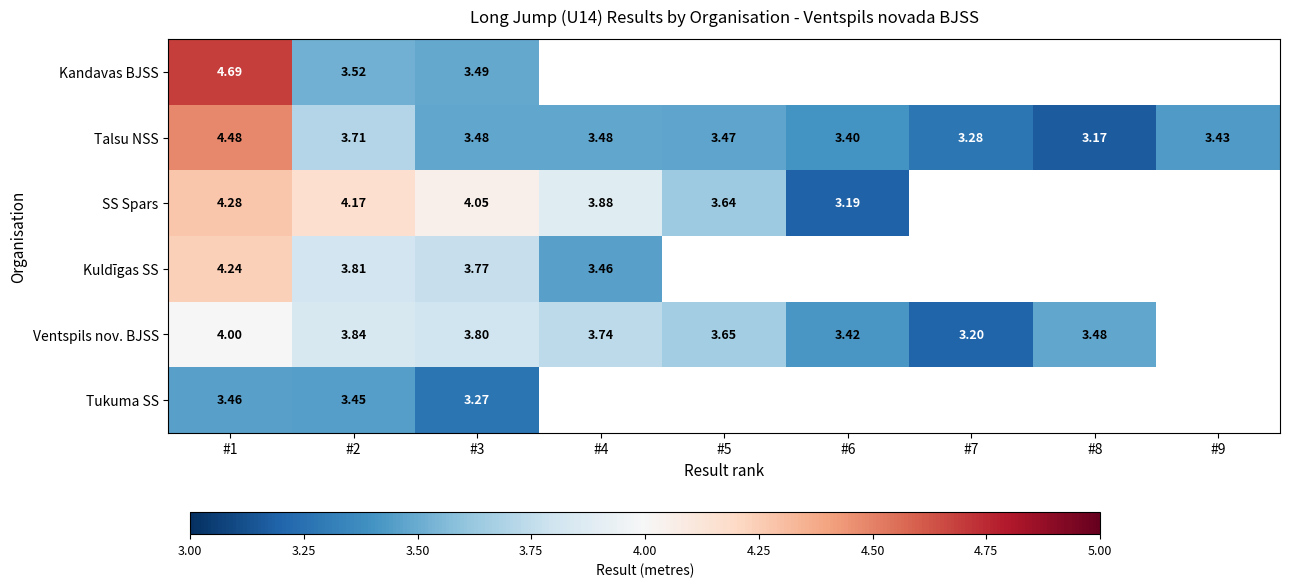

What is the lowest value of the Talsu NSS series?

3.2